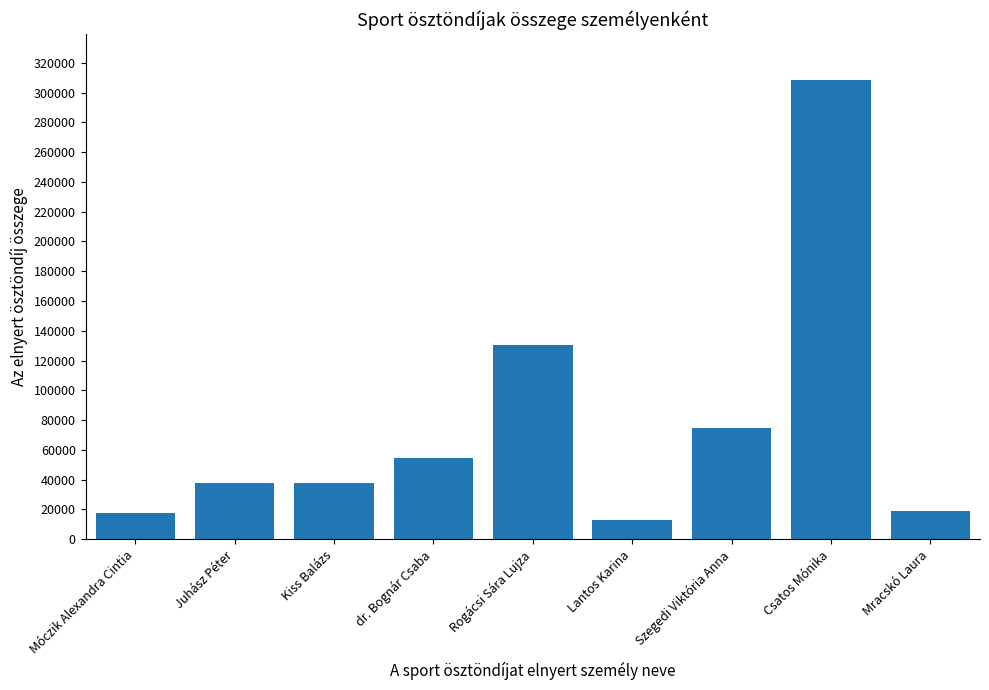

Which has a higher value, Juhász Péter or Mracskó Laura?

Juhász Péter